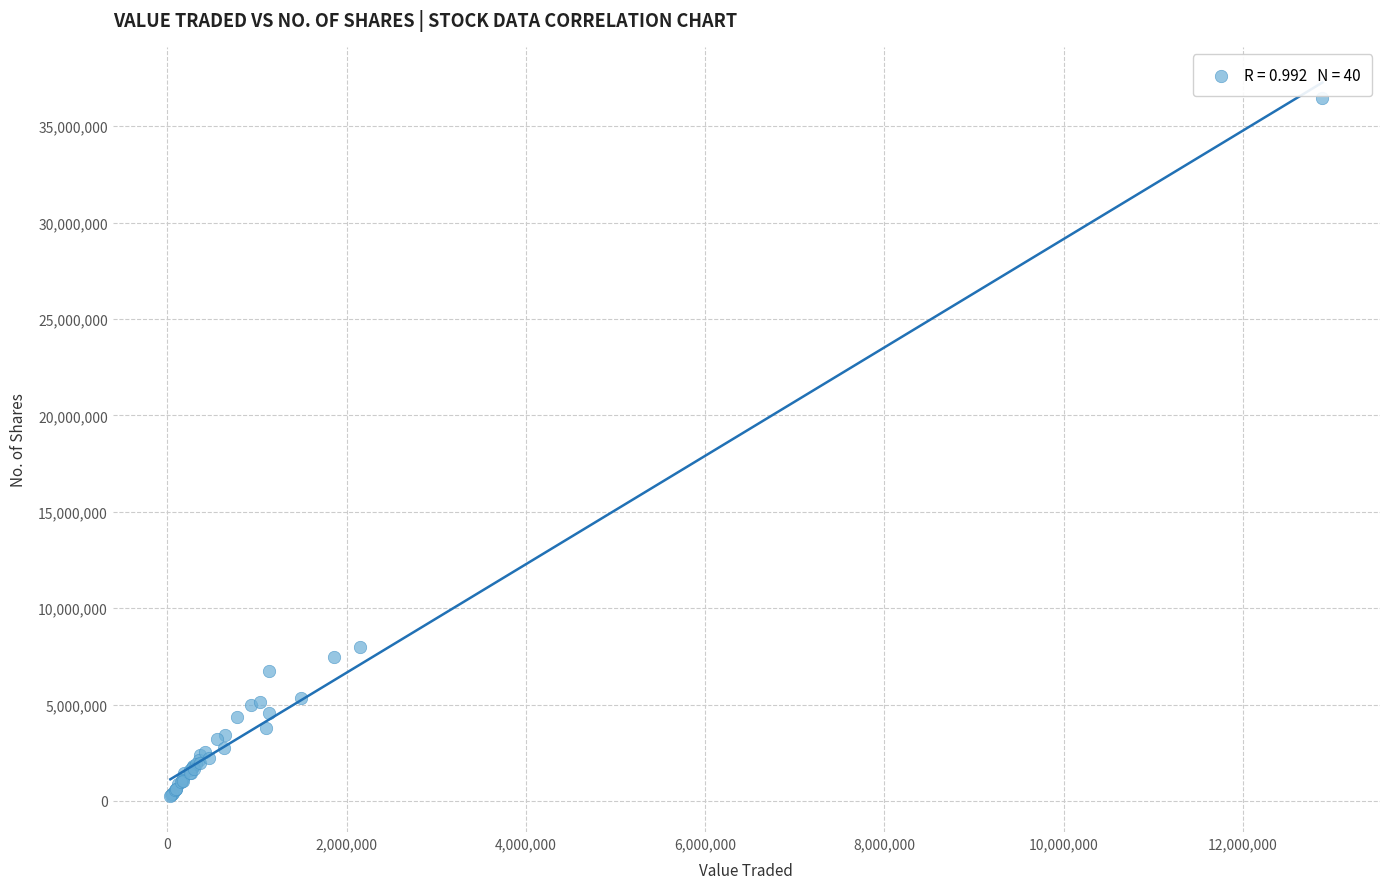

What Y value in the scatter plot is closest to 18353020?

7981278